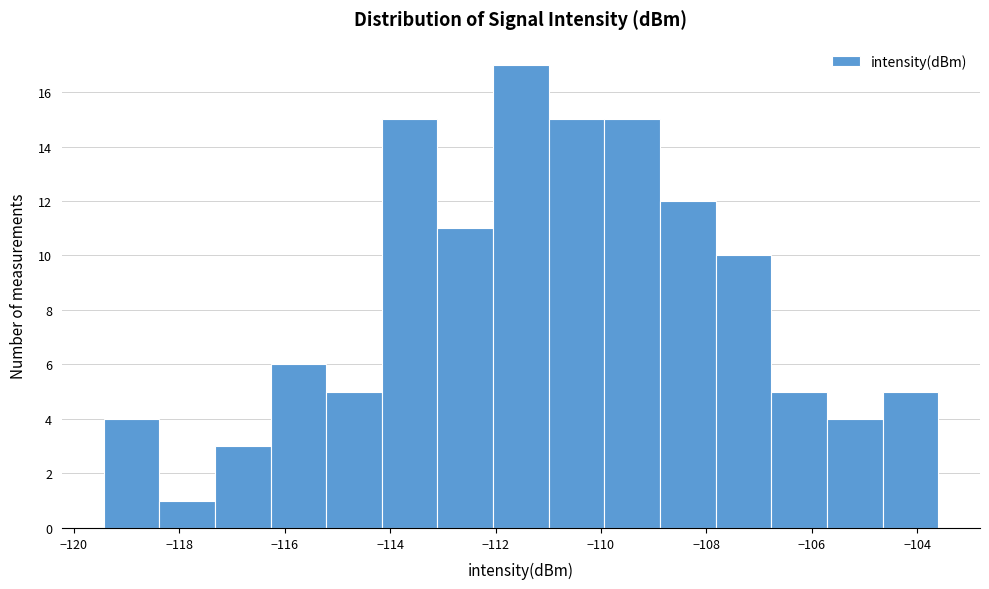

Reading left to right, list every bar in this chart as the range it spans on the x-axis followed by its height. Neither the bar edges nor the heights are printed on the chart, so give them approximately, as read against the axes.

-119.4 to -118.4: 4
-118.4 to -117.4: 1
-117.4 to -116.2: 3
-116.2 to -115.2: 6
-115.2 to -114.2: 5
-114.2 to -113.2: 15
-113.2 to -112.0: 11
-112.0 to -111.0: 17
-111.0 to -110.0: 15
-110.0 to -108.8: 15
-108.8 to -107.8: 12
-107.8 to -106.8: 10
-106.8 to -105.8: 5
-105.8 to -104.6: 4
-104.6 to -103.6: 5